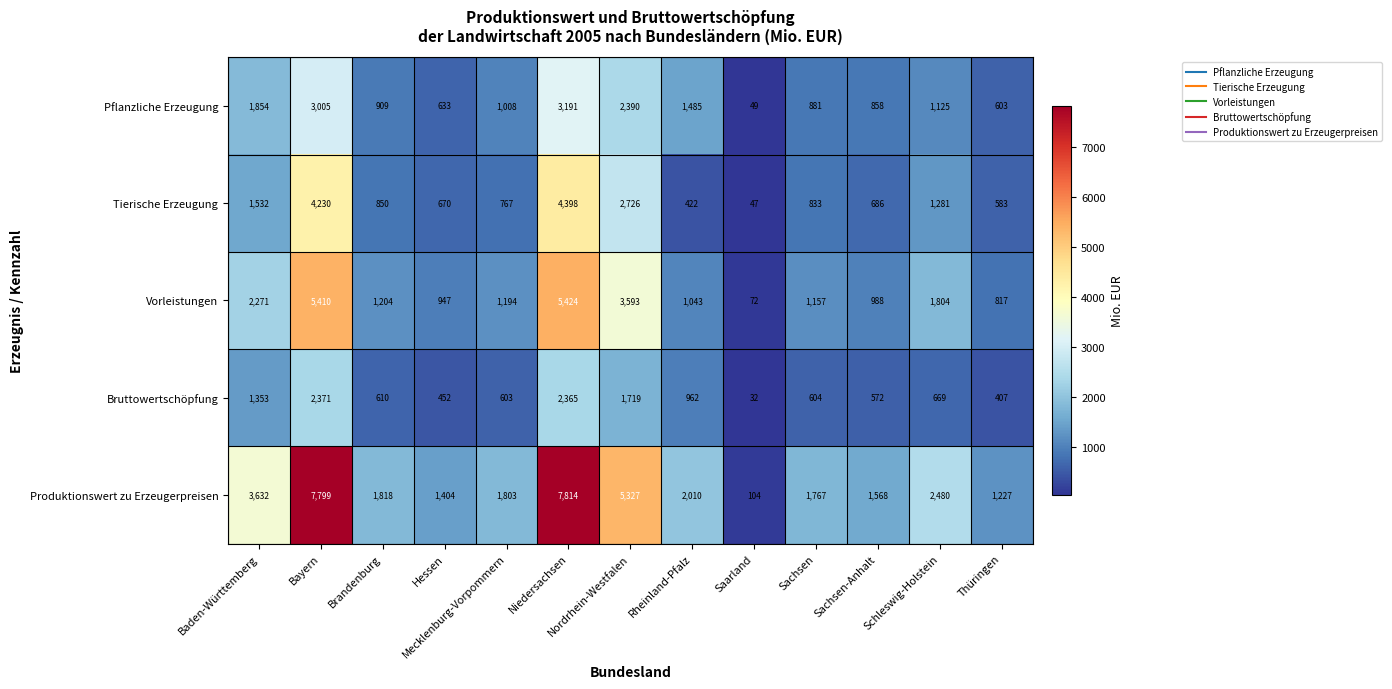

At Rheinland-Pfalz, list the series in order from smallest to largest.

Tierische Erzeugung, Bruttowertschöpfung, Vorleistungen, Pflanzliche Erzeugung, Produktionswert zu Erzeugerpreisen